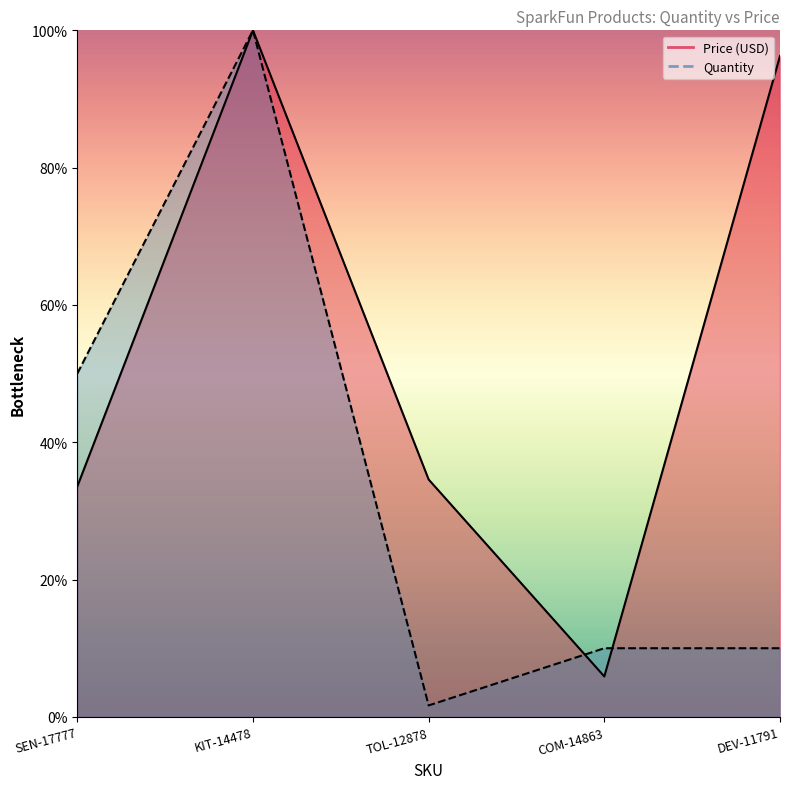

True or false: Price (USD) has a value of 4.4 at COM-14863.

True